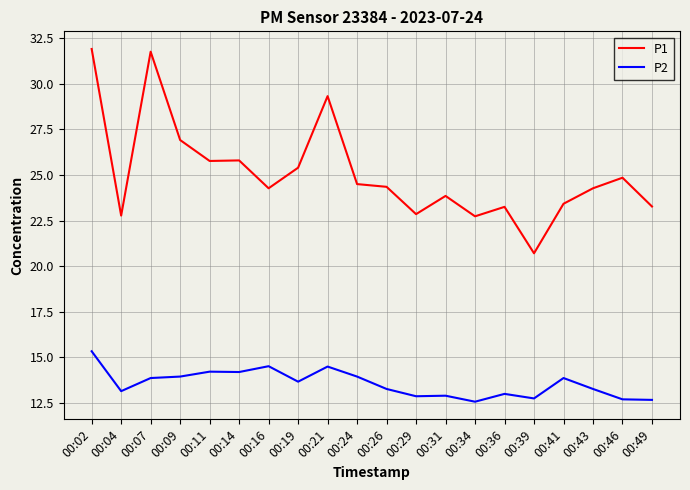

What is the highest value of the P1 series?

31.9